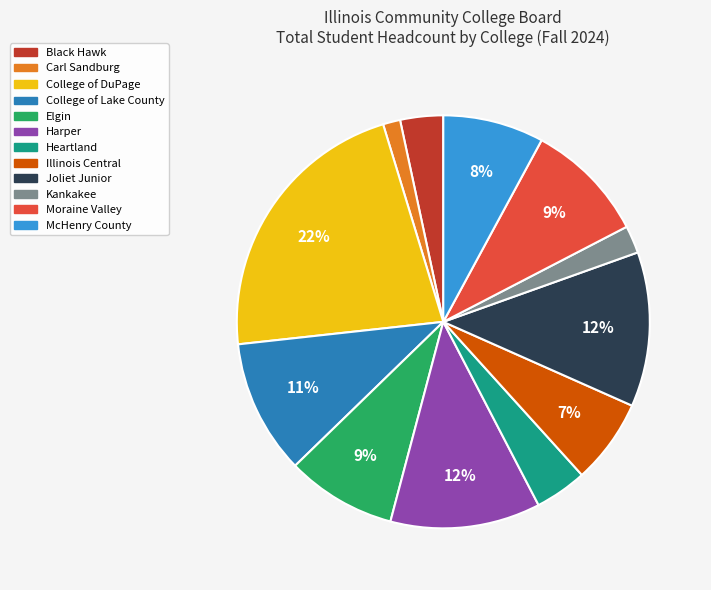

Is there any slice that represents more than half of the pie?

No